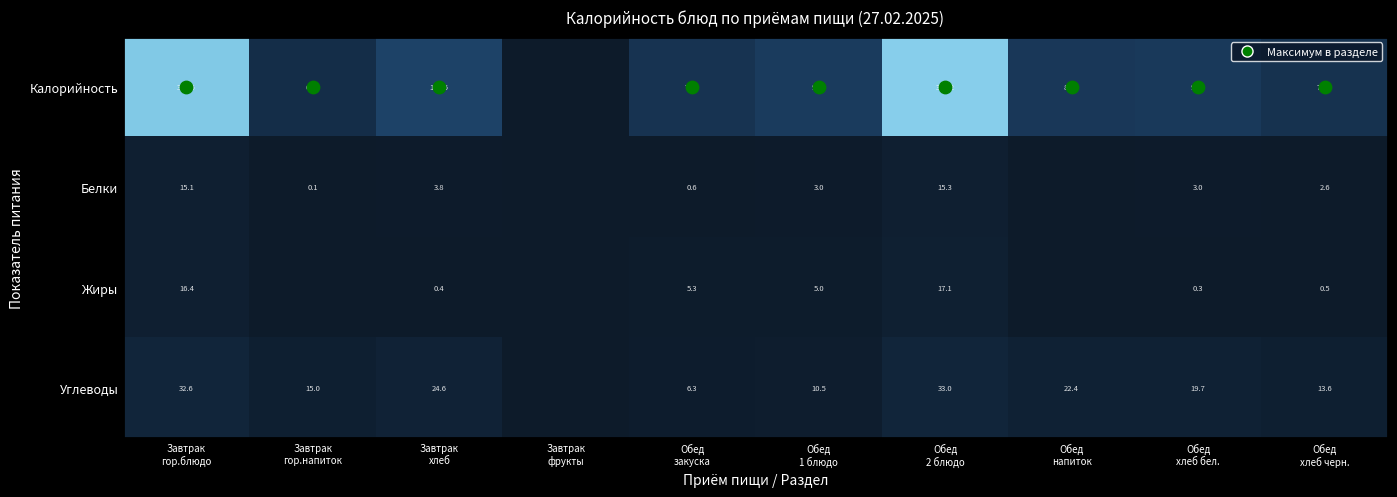

Which series changed the most between Обед напиток and Обед хлеб бел.?

Калорийность